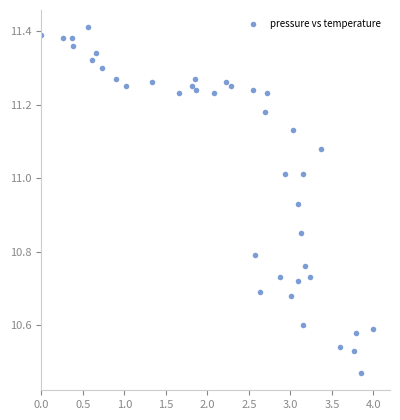

What is the range of Y values (max minus min)?

0.9